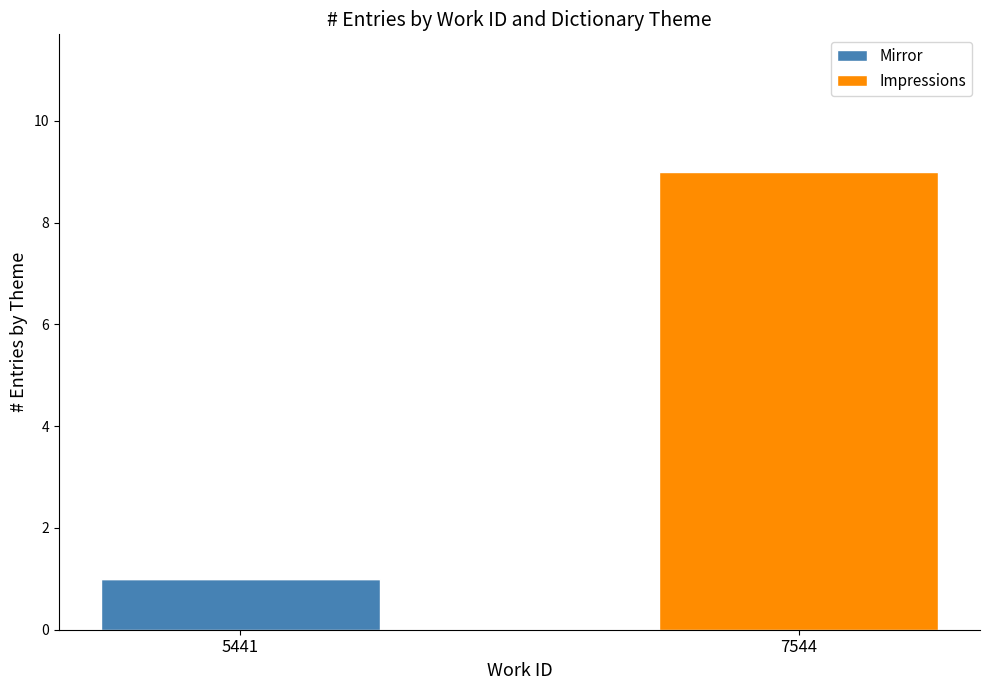

The value of Mirror at 7544 is 0. True or false?

True